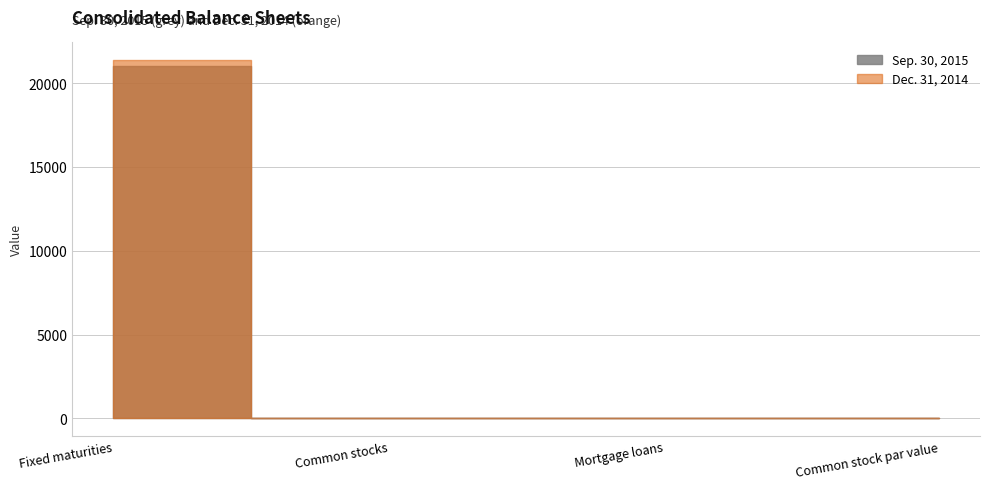

True or false: Dec. 31, 2014 and Sep. 30, 2015 intersect in this chart.

False